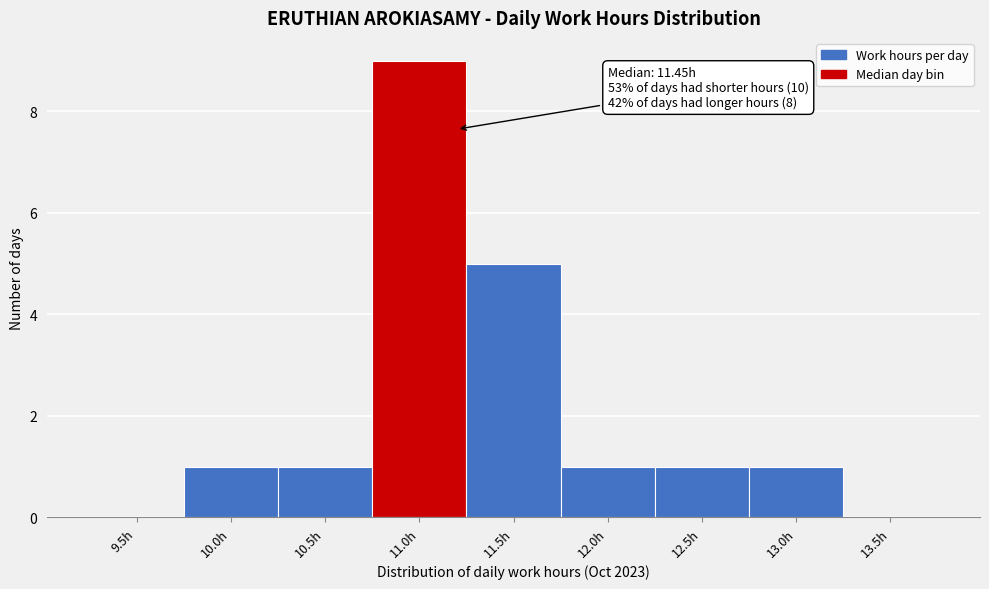

Reading left to right, extract all data points from this chart.

9.5h=0	10.0h=1	10.5h=1	11.0h=9	11.5h=5	12.0h=1	12.5h=1	13.0h=1	13.5h=0